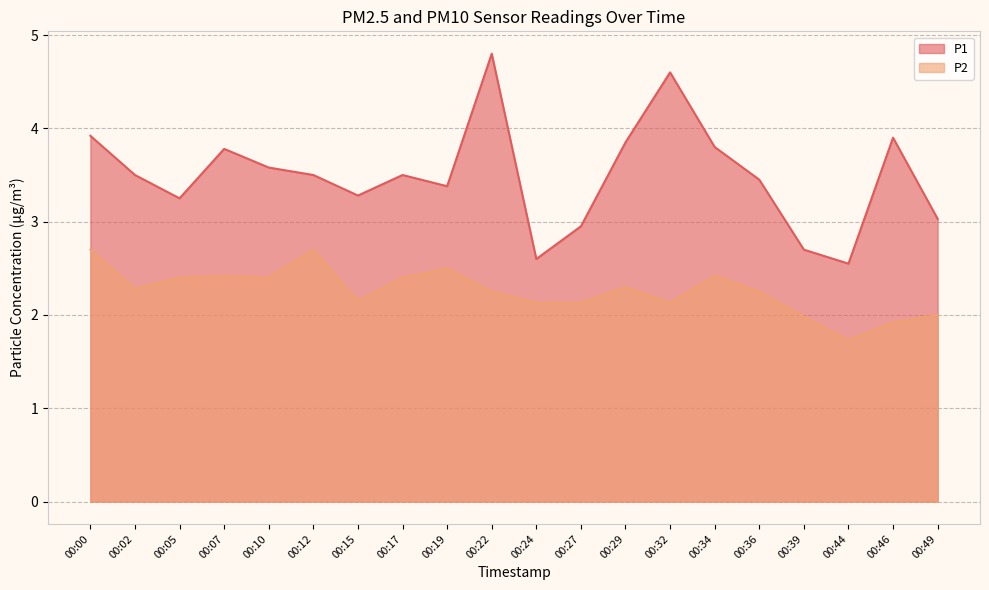

What is the difference between the maximum and minimum values in the P1 series?

2.2